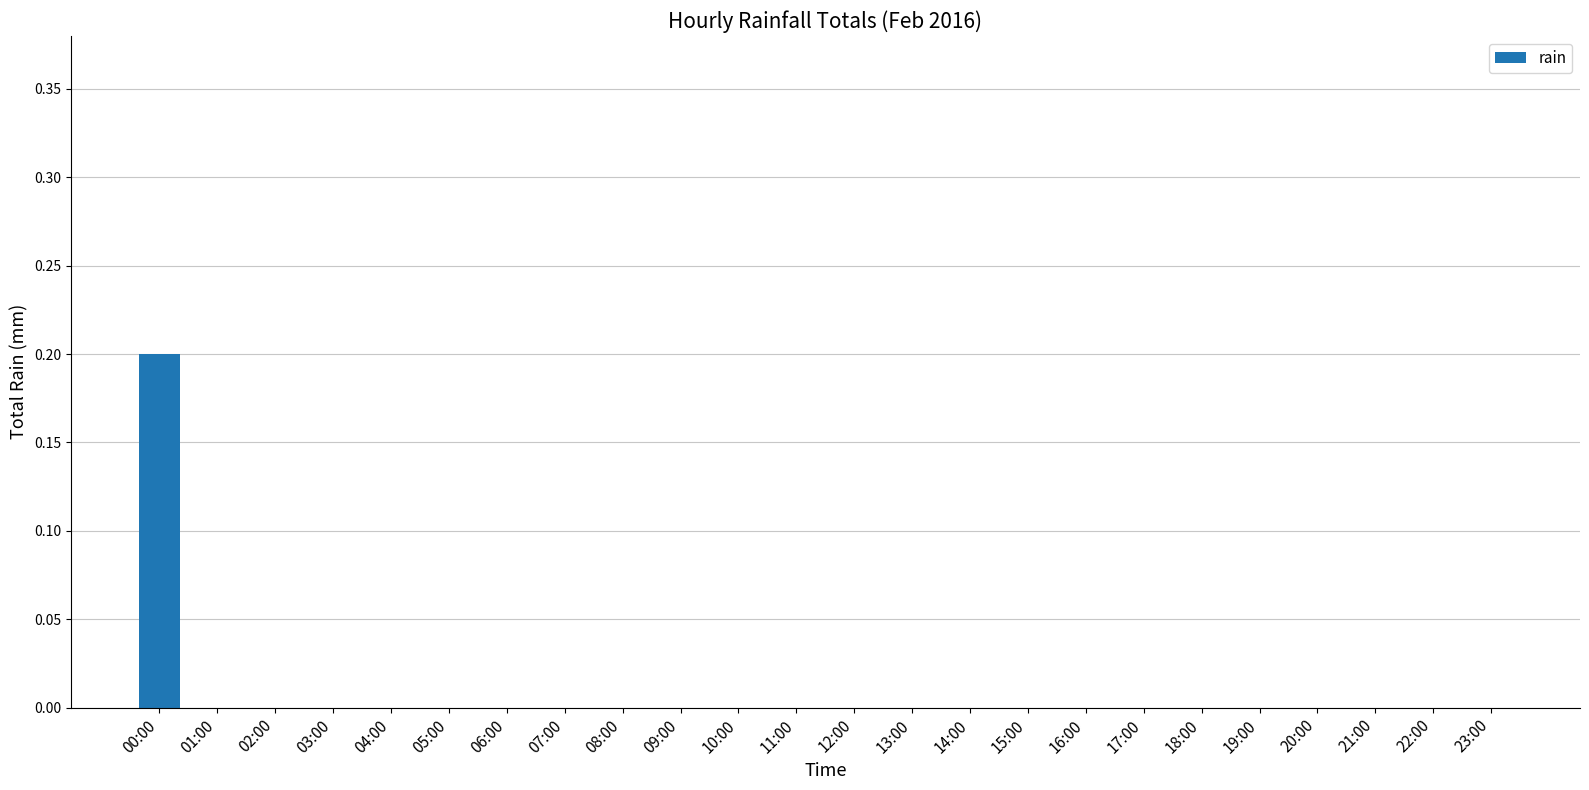

The chart shows a value of 0.1 at 21:00. True or false?

False